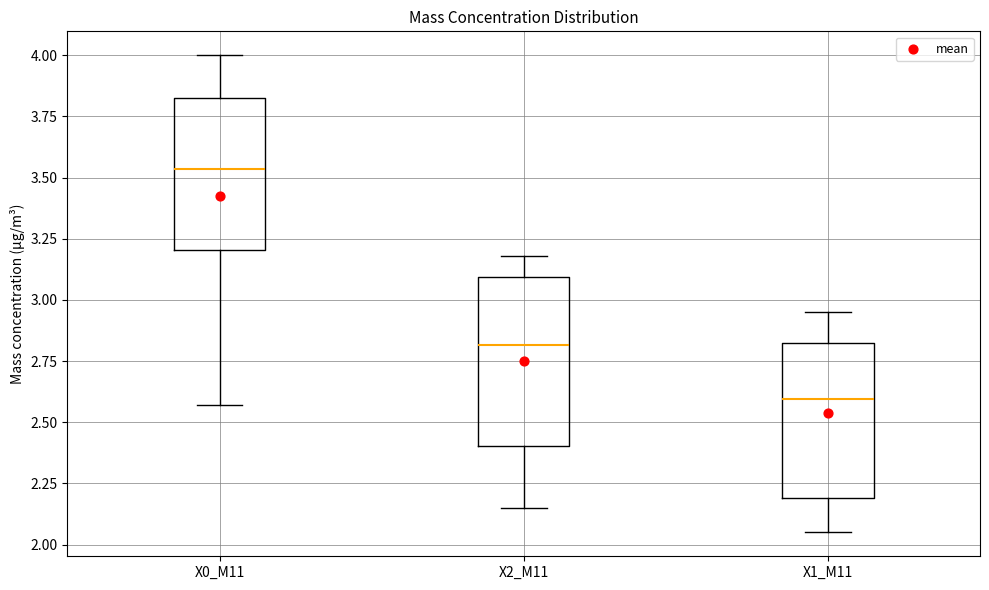

Which box is the tallest, from its lower edge to its upper edge?

X2_M11